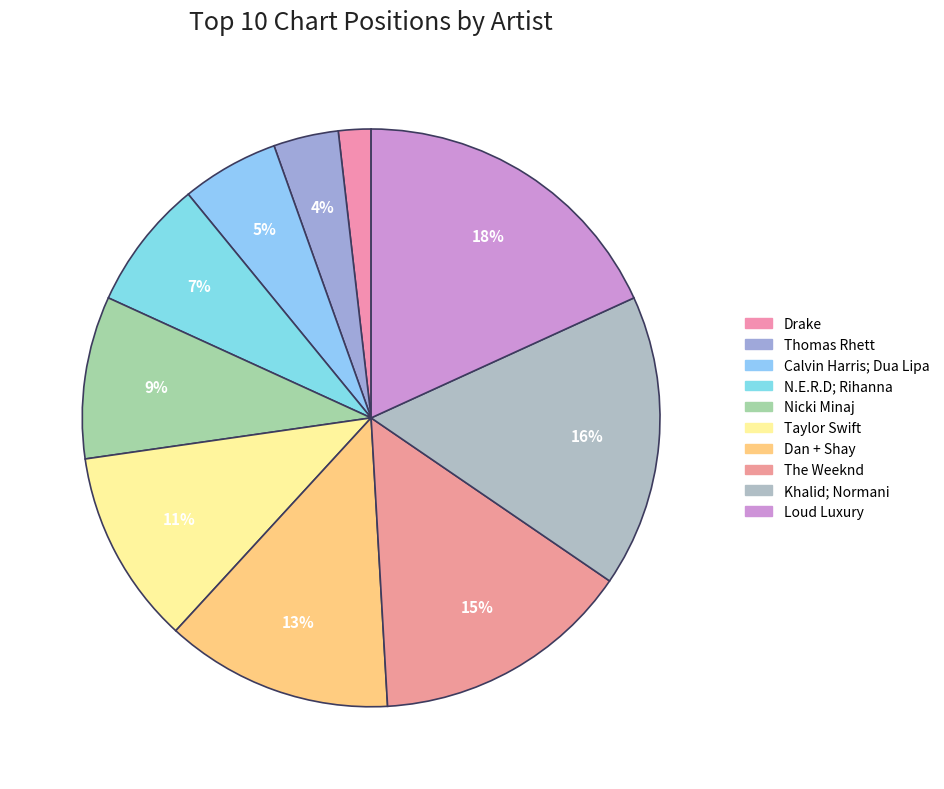

How many slices are in this pie chart?

10